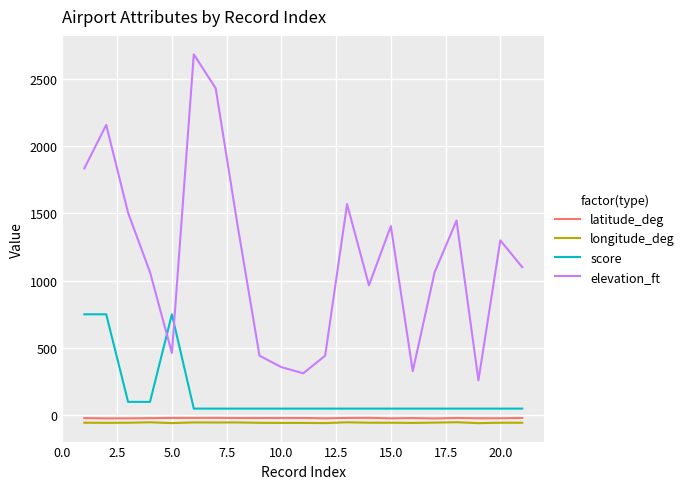

What is the greatest value displayed?

2680.0